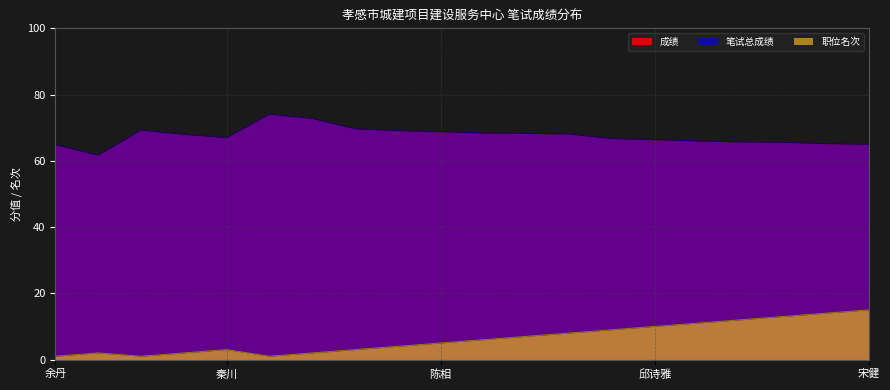

The 成绩 series shows 123.5 at 陈相. True or false?

False